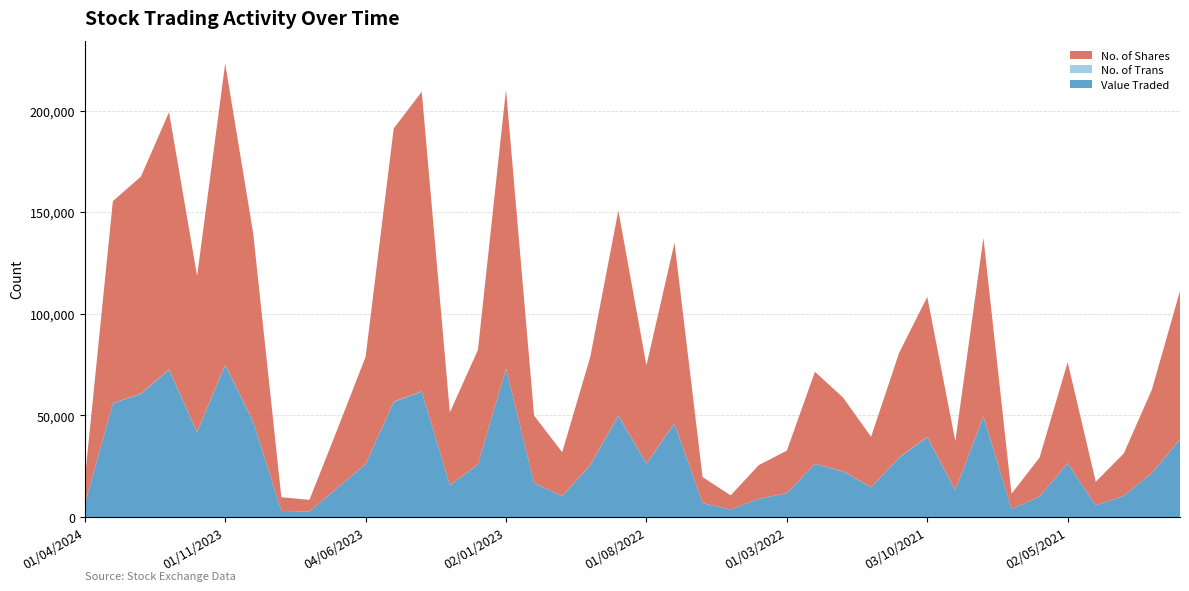

Reading left to right, transcribe all the data shown in this chart.

Value Traded: 6107	55983	60592	72522	41658	74783	46763	3032	2724	14385	26035	56643	61733	15684	25850	72988	16733	10340	25560	49824	26365	45976	6833	3725	9005	11730	26100	22508	14619	29286	39298	13130	49536	3958	10111	26464	5790	10462	21707	38153
No. of Trans: 30	72	121	142	101	152	128	25	23	47	89	138	119	55	78	55	40	46	109	134	83	124	30	17	41	30	63	74	58	121	114	78	149	24	42	57	41	32	42	105
No. of Shares: 12143	99357	106823	126511	76872	148194	92375	6715	5731	28908	52711	134371	147390	35758	56294	137295	33109	21538	53144	100836	48135	88822	12816	6941	16520	20940	45341	36246	24830	51470	68898	24147	87759	7500	19147	49687	11536	20837	41022	72961